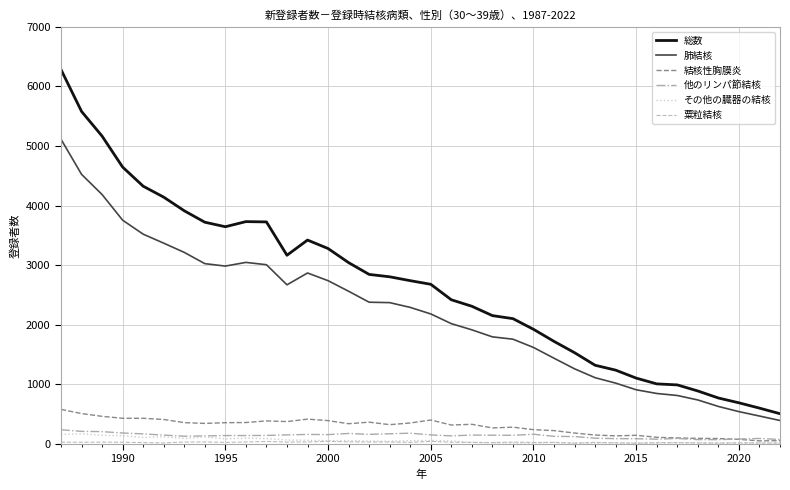

What is the sum of all 総数 values?

96064